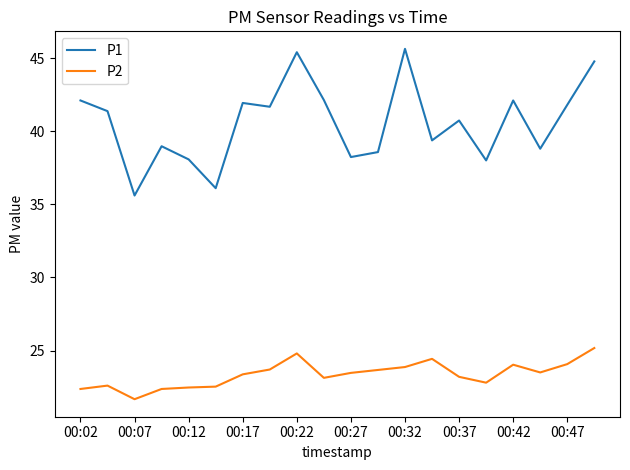

How many values in the P1 series exceed 41?

10